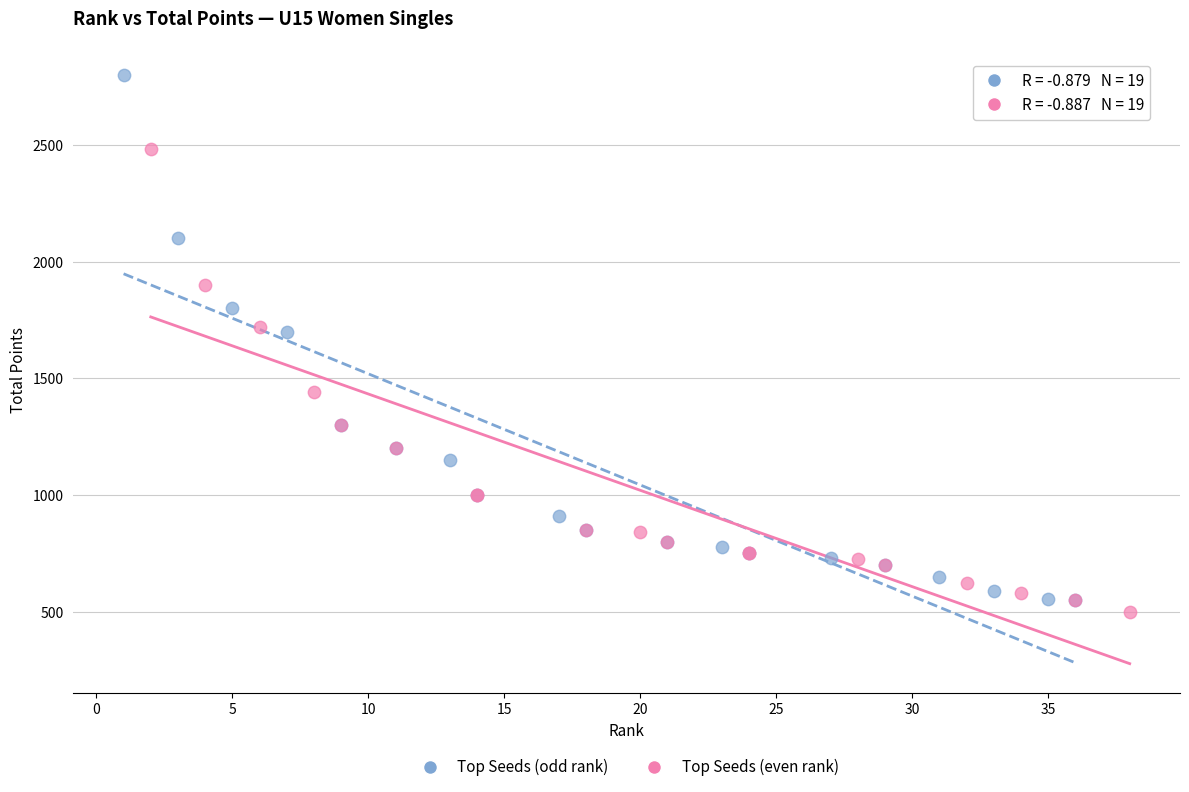

Which series has the largest Y range (max minus min)?

Top Seeds (odd rank)